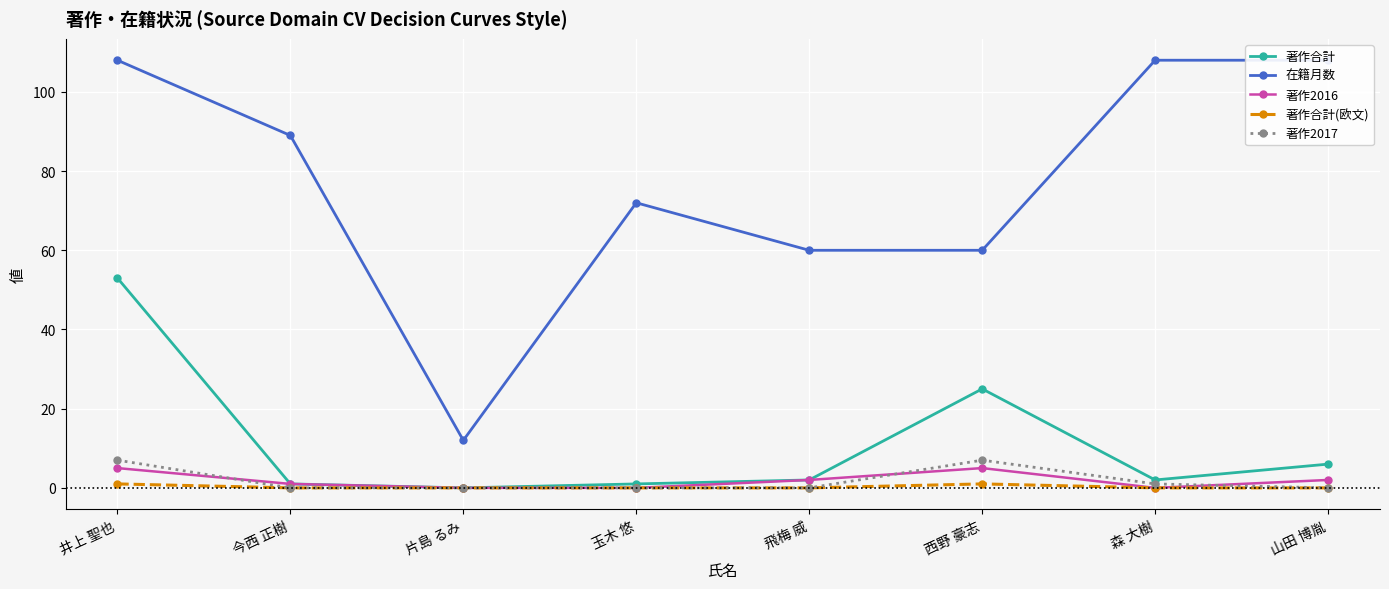

Reading right to left, list all the values displayed in this chart.

著作合計: 山田 博胤=6	森 大樹=2	西野 豪志=25	飛梅 威=2	玉木 悠=1	片島 るみ=0	今西 正樹=1	井上 聖也=53
在籍月数: 山田 博胤=108	森 大樹=108	西野 豪志=60	飛梅 威=60	玉木 悠=72	片島 るみ=12	今西 正樹=89	井上 聖也=108
著作2016: 山田 博胤=2	森 大樹=0	西野 豪志=5	飛梅 威=2	玉木 悠=0	片島 るみ=0	今西 正樹=1	井上 聖也=5
著作合計(欧文): 山田 博胤=0	森 大樹=0	西野 豪志=1	飛梅 威=0	玉木 悠=0	片島 るみ=0	今西 正樹=0	井上 聖也=1
著作2017: 山田 博胤=0	森 大樹=1	西野 豪志=7	飛梅 威=0	玉木 悠=0	片島 るみ=0	今西 正樹=0	井上 聖也=7